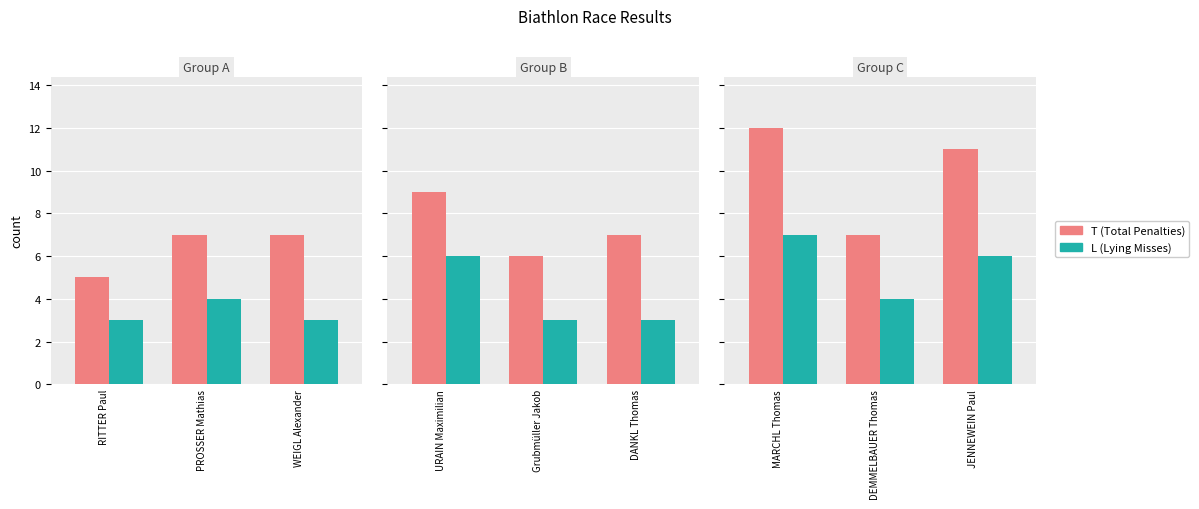

Is it true that T (Total Penalties) equals 7 at DEMMELBAUER Thomas?

True